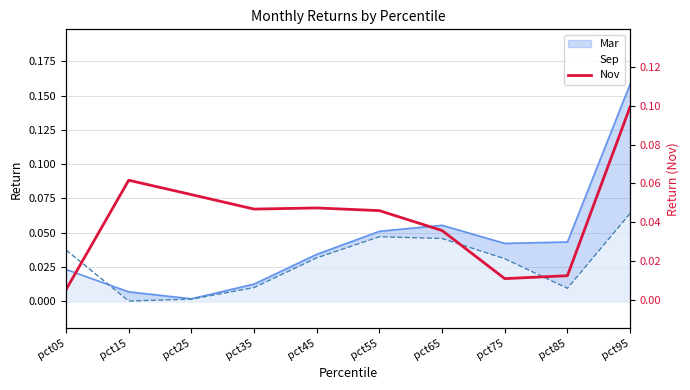

What is the maximum value shown in the chart?

0.1